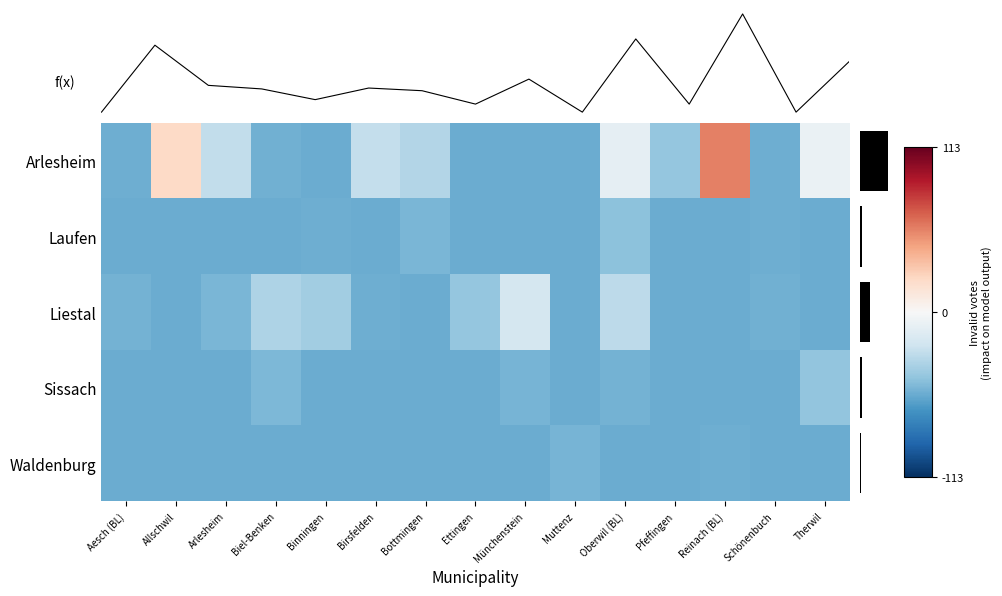

What is the difference between the highest and lowest values at Biel-Benken?

22.0